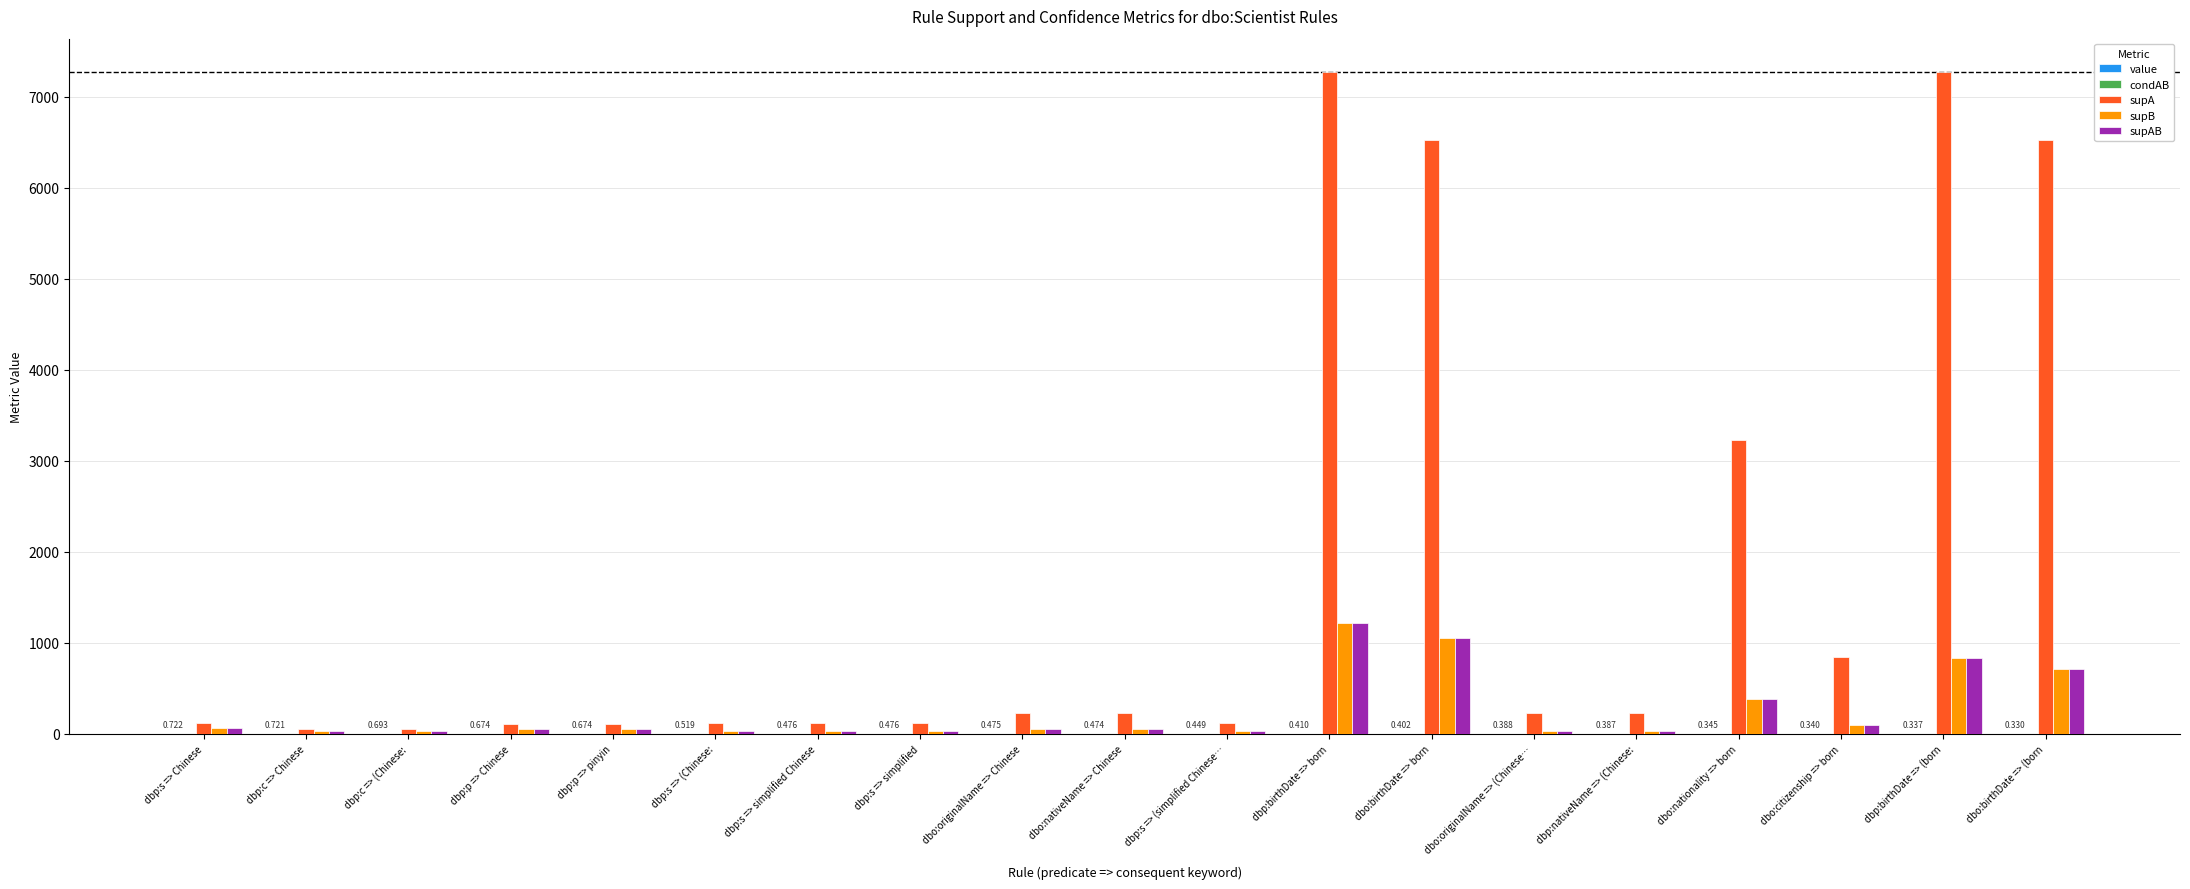

Which series has the largest total across all categories?

supA